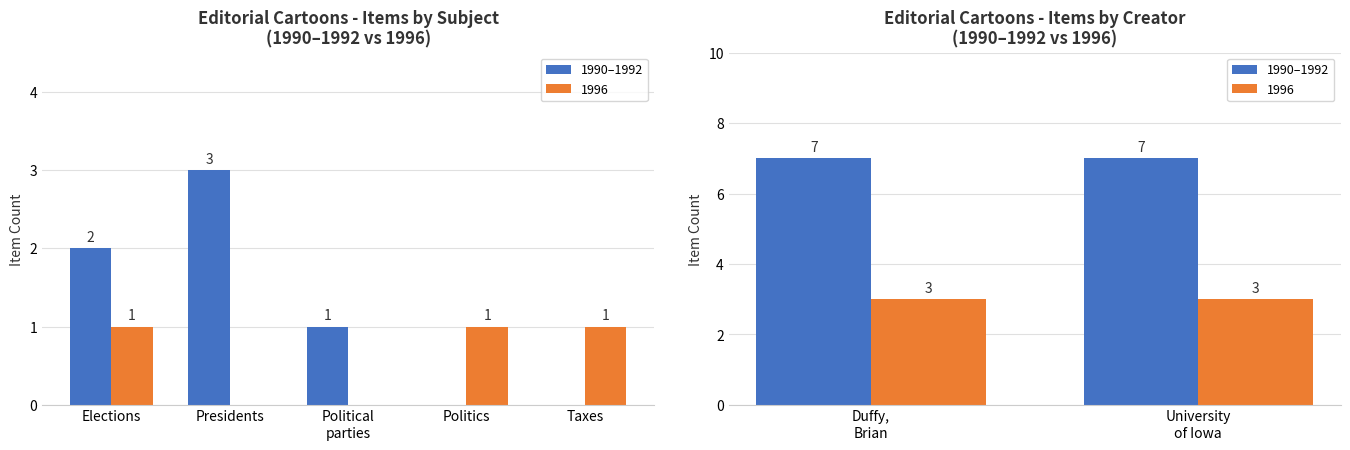

At which category does the chart reach its minimum across all series?

Presidents